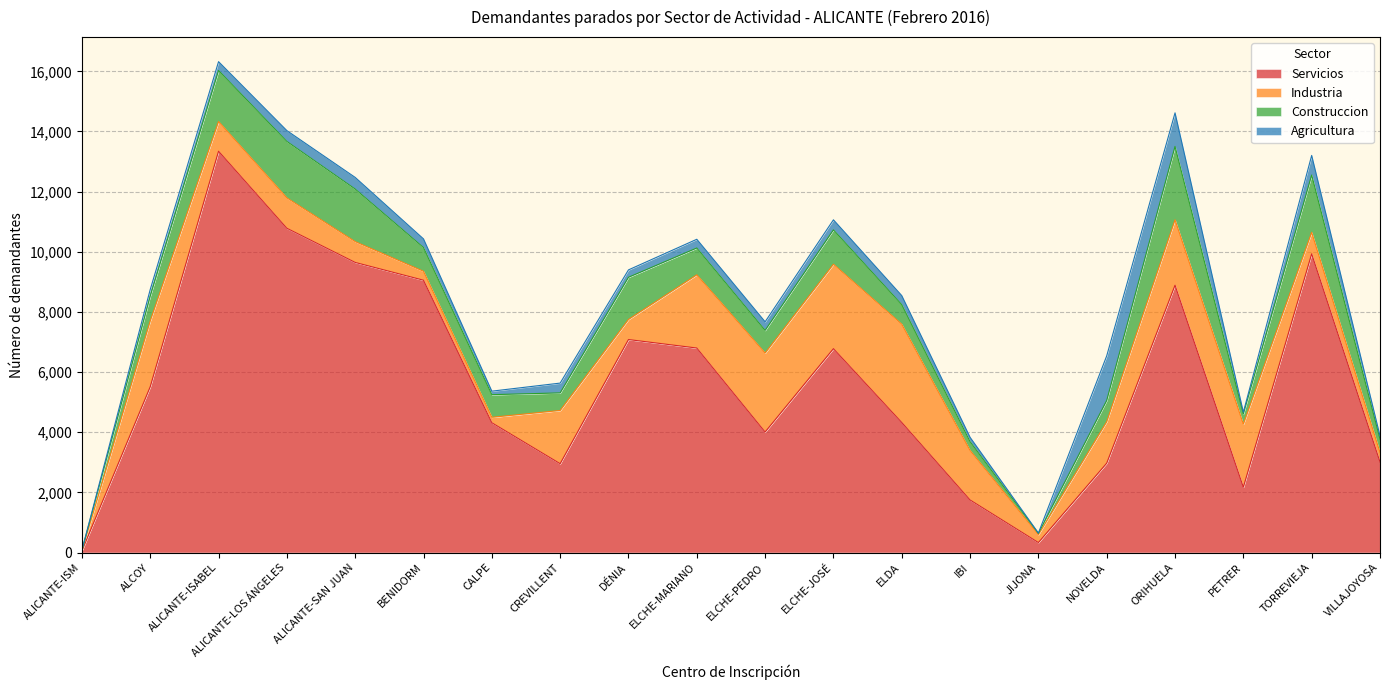

What is the maximum value for Servicios?

13344